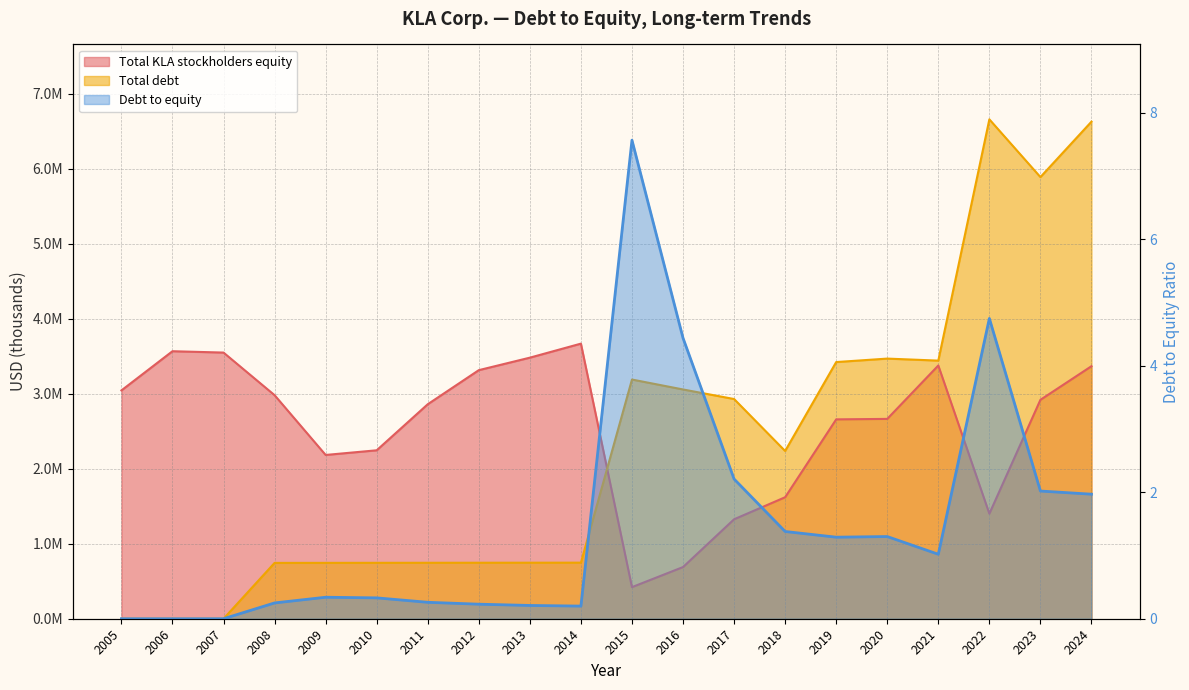

Between 2012 and 2013, which series saw the biggest shift?

Total KLA stockholders equity